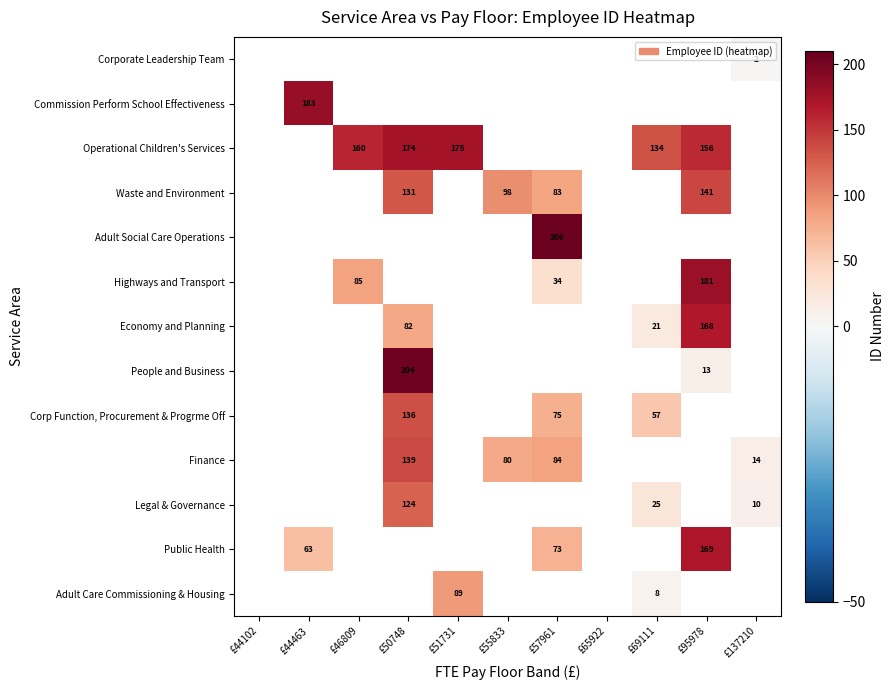

The Waste and Environment series shows 131 at £50748. True or false?

True